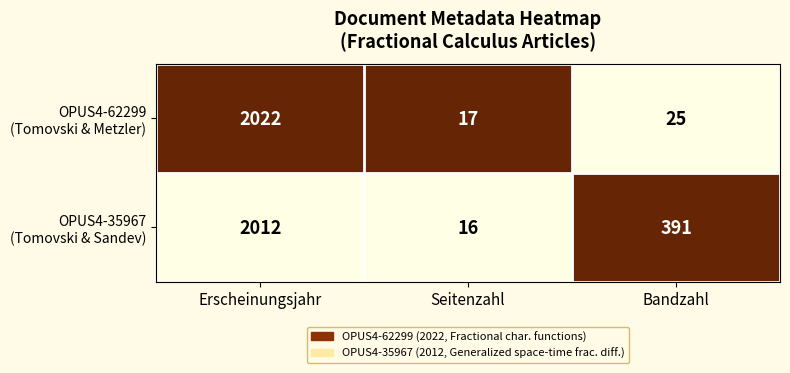

What is the maximum value shown in the chart?

2022